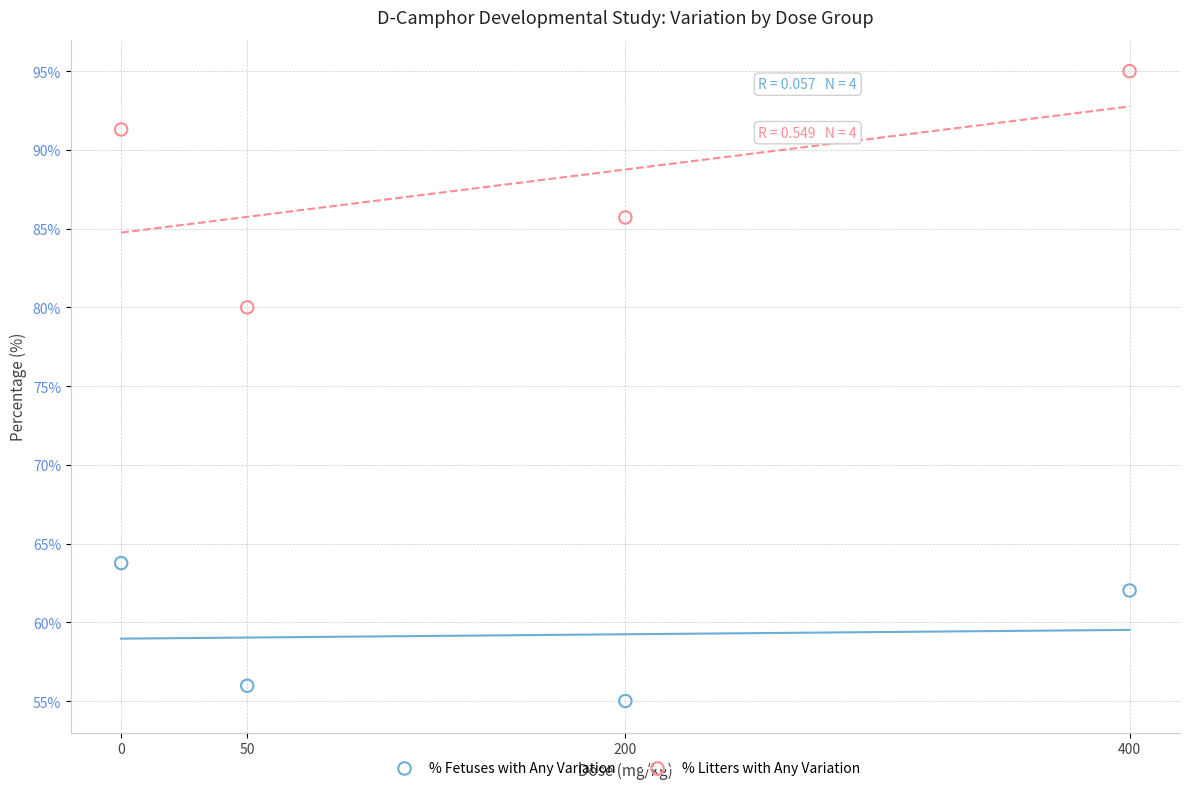

Which series contains the highest Y value?

% Litters with Any Variation